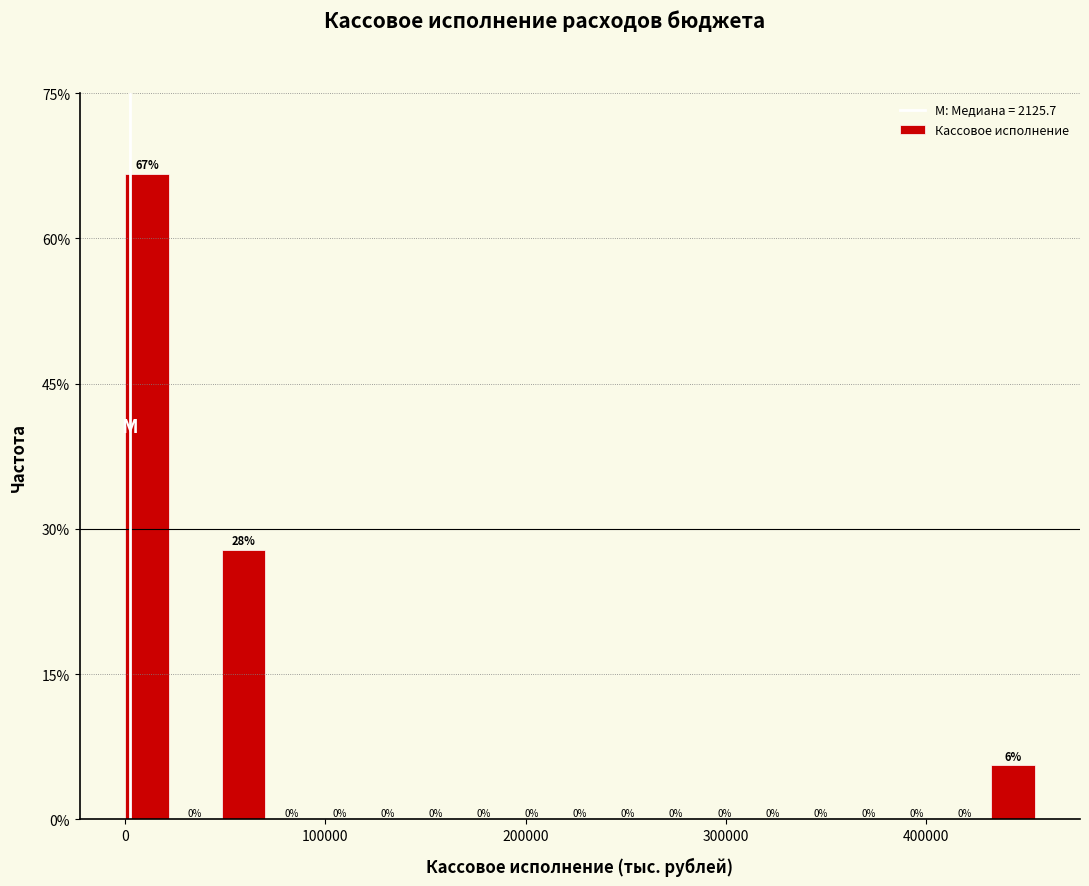

Read against the x-axis, roughly where is the centre of the tallest bar?

10000